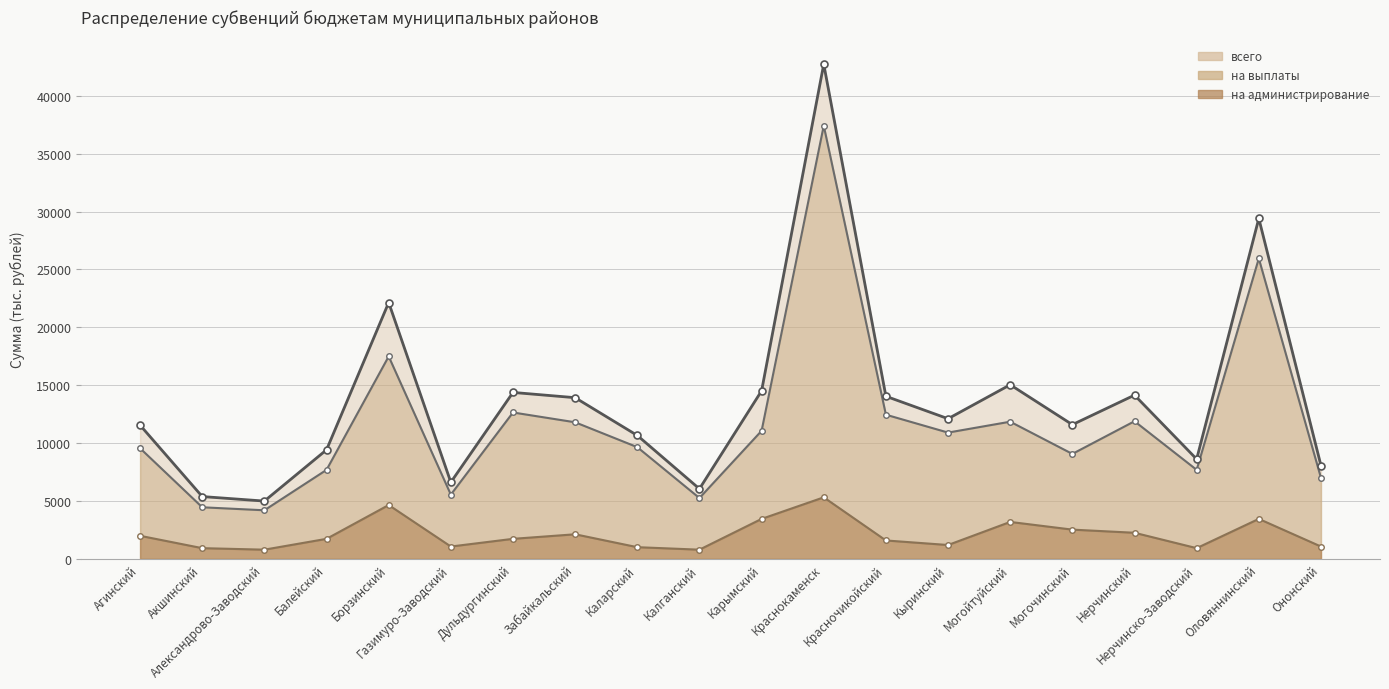

Is the value of на выплаты at Красночикойский greater than the value of на администрирование at Нерчинский?

Yes